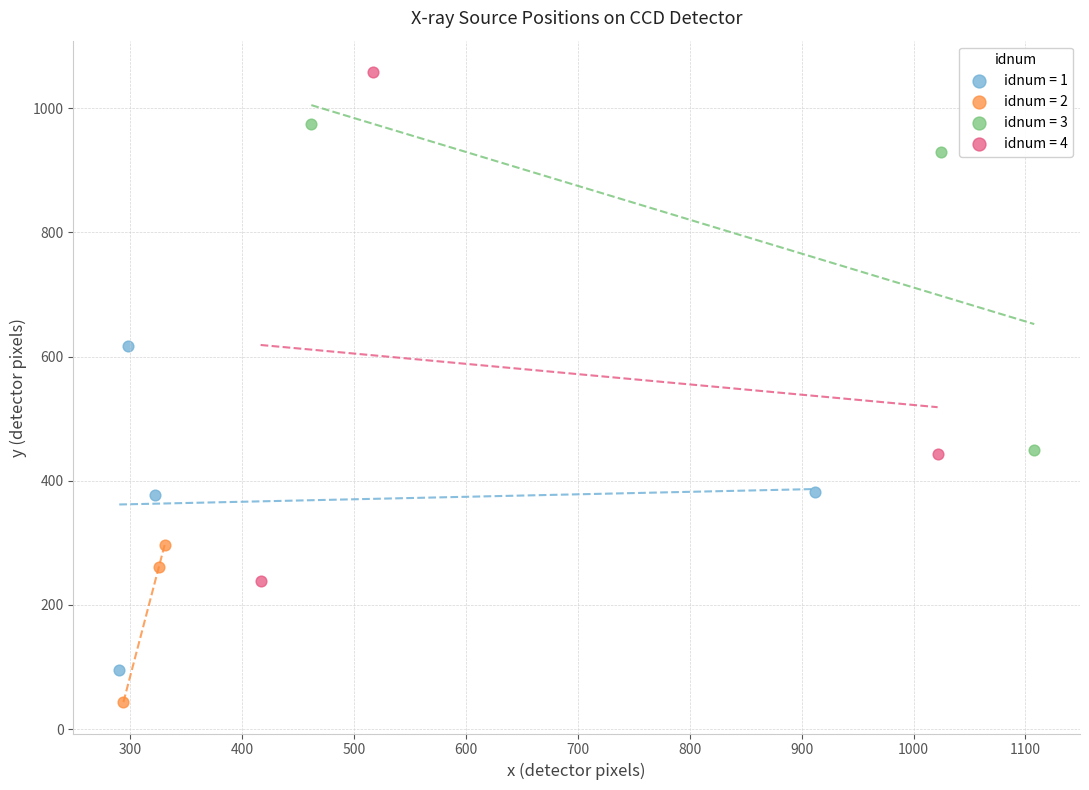

Which series reaches the minimum Y coordinate?

idnum = 2